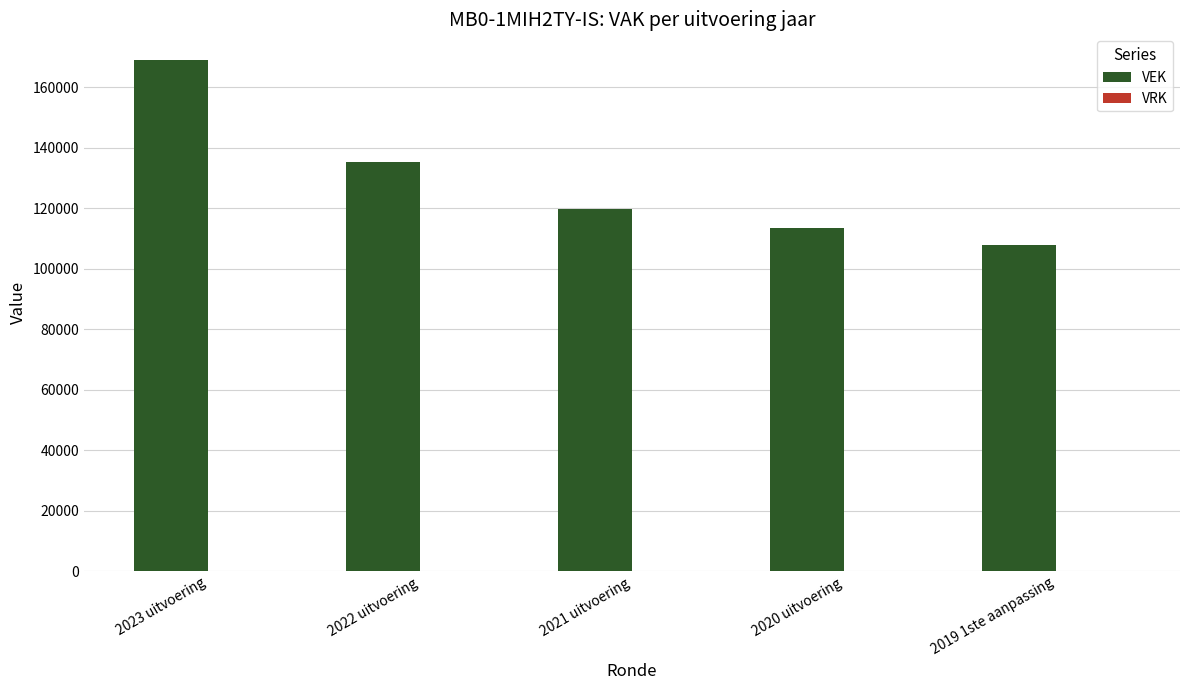

Between 2022 uitvoering and 2023 uitvoering, which is larger?

2023 uitvoering